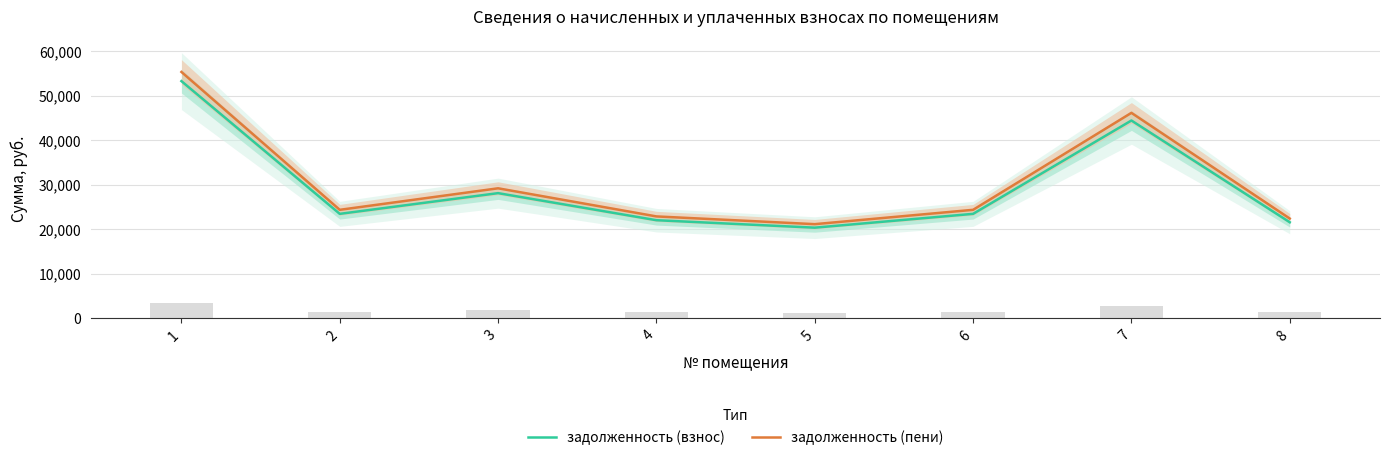

Reading left to right, transcribe all the data shown in this chart.

задолженность (взнос): 53308.7	23469.4	28125.8	22041.4	20365.0	23469.4	44455.0	21581.6
задолженность (пени): 55369.3	24376.6	29213.0	22893.4	21152.2	24376.6	46173.4	22415.9